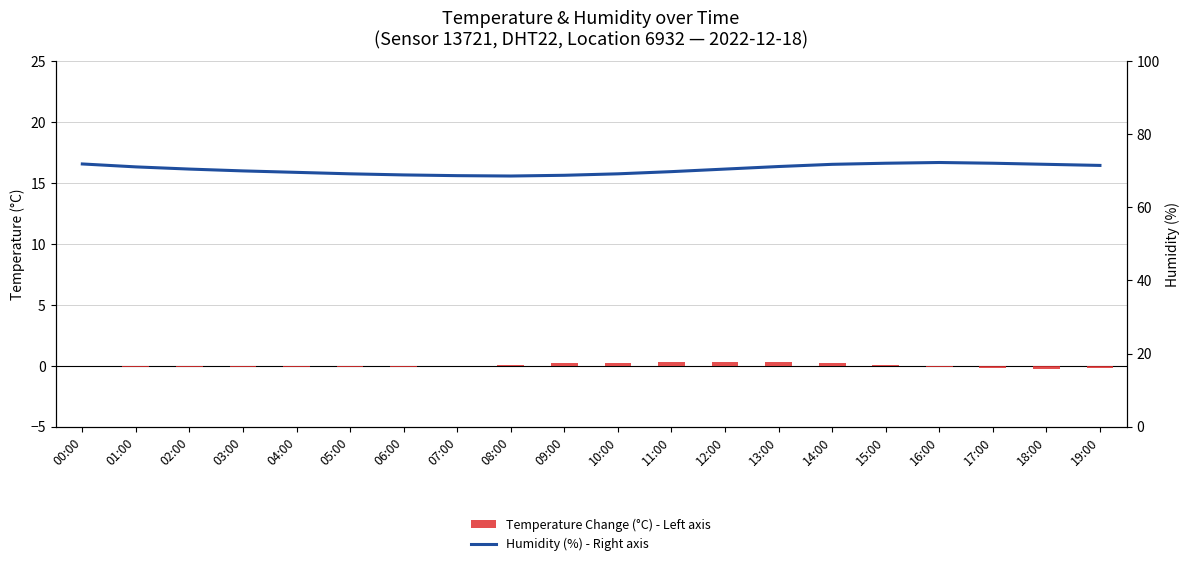

What is the approximate value of Humidity (%) - Right axis at 11:00?

69.8